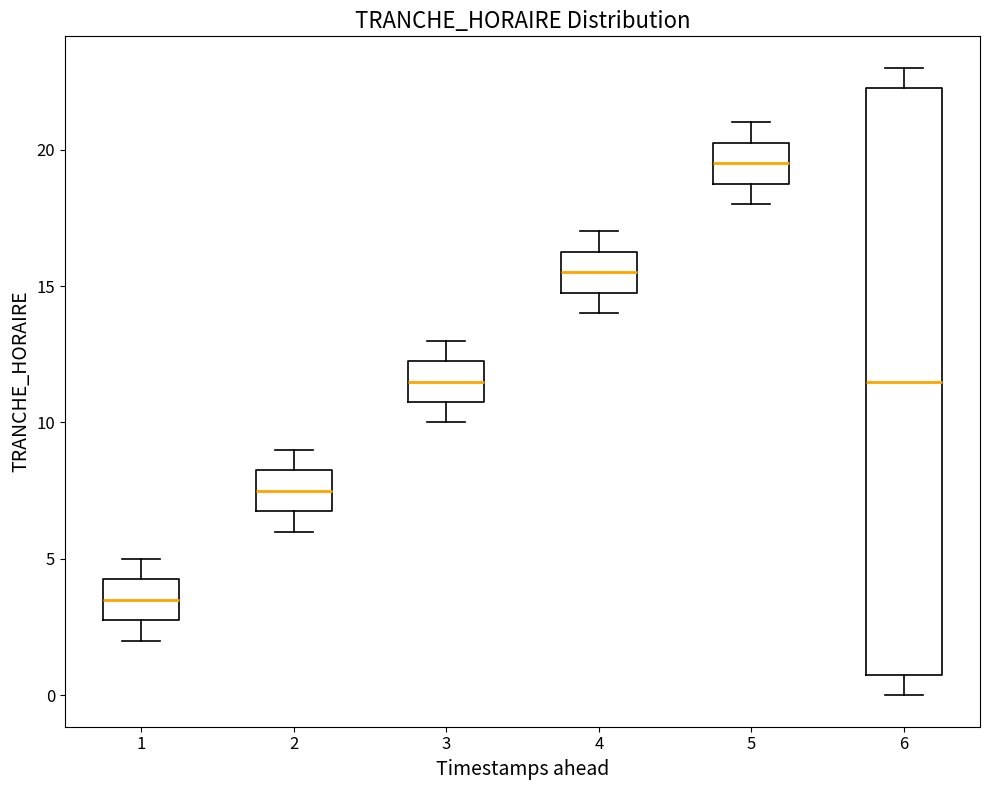

Reading left to right, read every box against the y-axis: the position of its median line, the range the box covers, and the ends of its whiskers. The values are not printed on the chart, so give them approximately, as read against the axis.

1: median 3.5, box 3.0 to 4.5, whiskers 2.0 to 5.0
2: median 7.5, box 7.0 to 8.5, whiskers 6.0 to 9.0
3: median 11.5, box 11.0 to 12.5, whiskers 10.0 to 13.0
4: median 15.5, box 15.0 to 16.5, whiskers 14.0 to 17.0
5: median 19.5, box 19.0 to 20.5, whiskers 18.0 to 21.0
6: median 11.5, box 1.0 to 22.5, whiskers 0.0 to 23.0